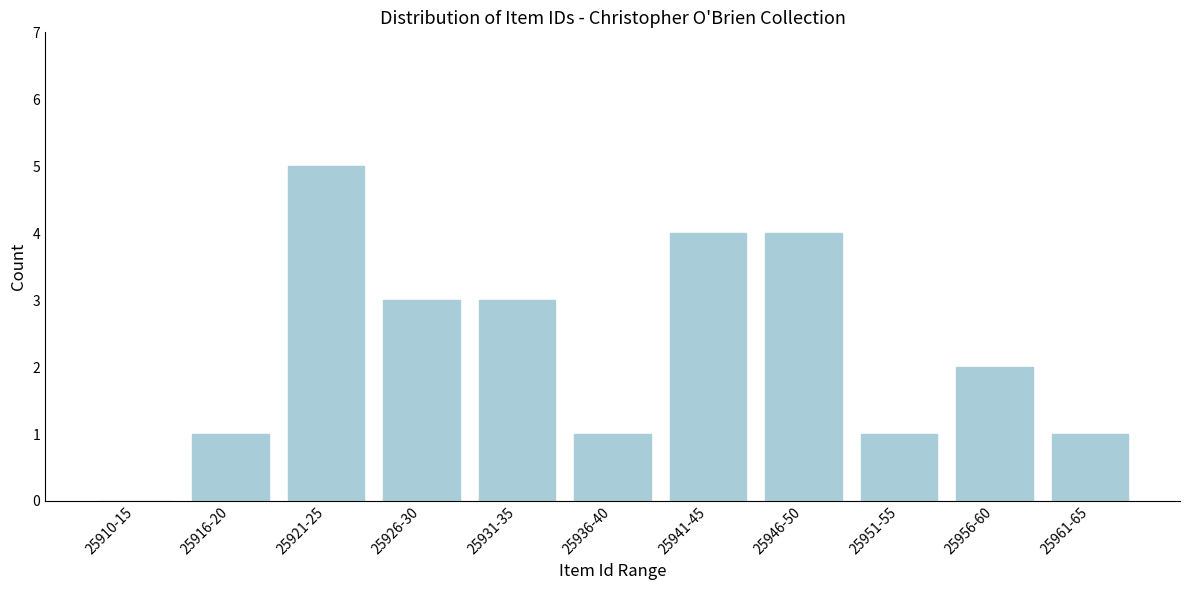

Reading left to right, transcribe all the data shown in this chart.

25910-15=0	25916-20=1	25921-25=5	25926-30=3	25931-35=3	25936-40=1	25941-45=4	25946-50=4	25951-55=1	25956-60=2	25961-65=1